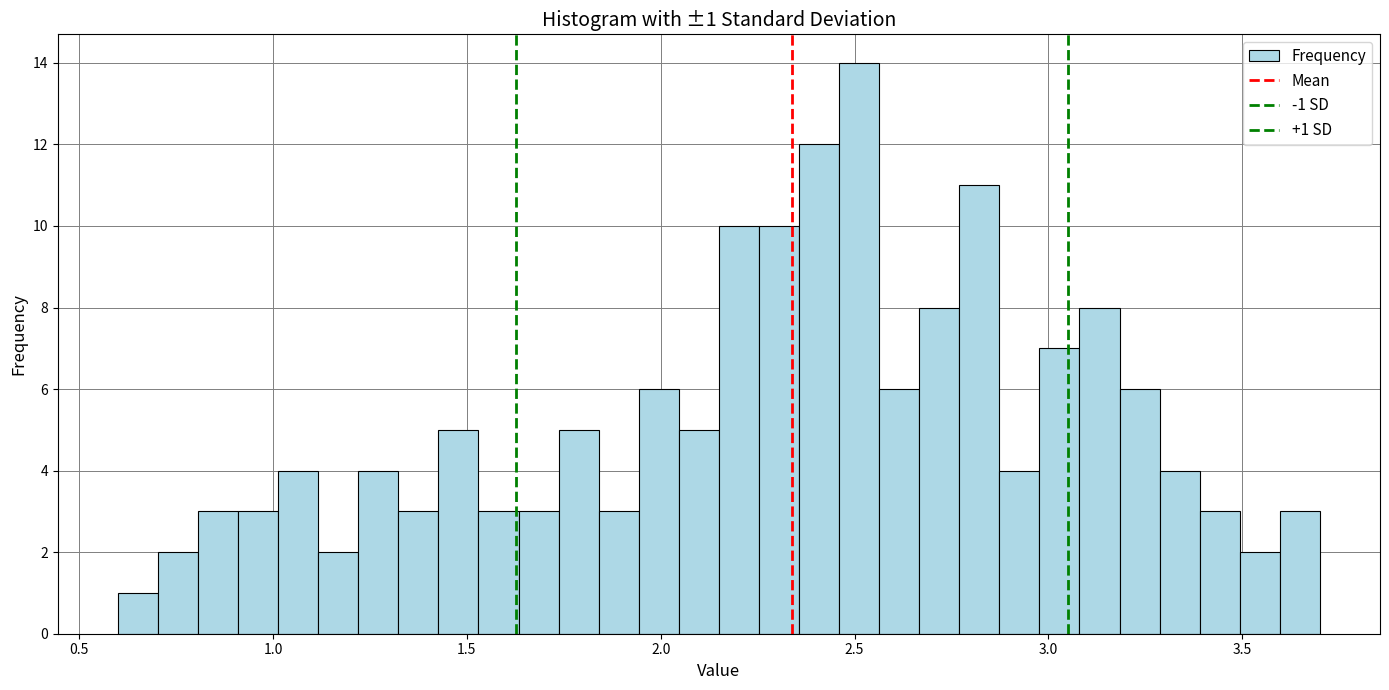

Read against the x-axis, roughly where is the centre of the tallest bar?

2.50